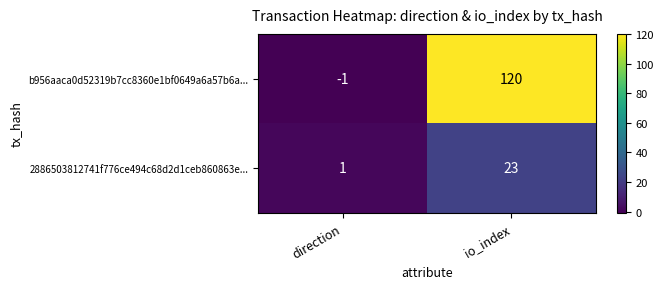

What is the spread (max minus min) of values at direction?

2